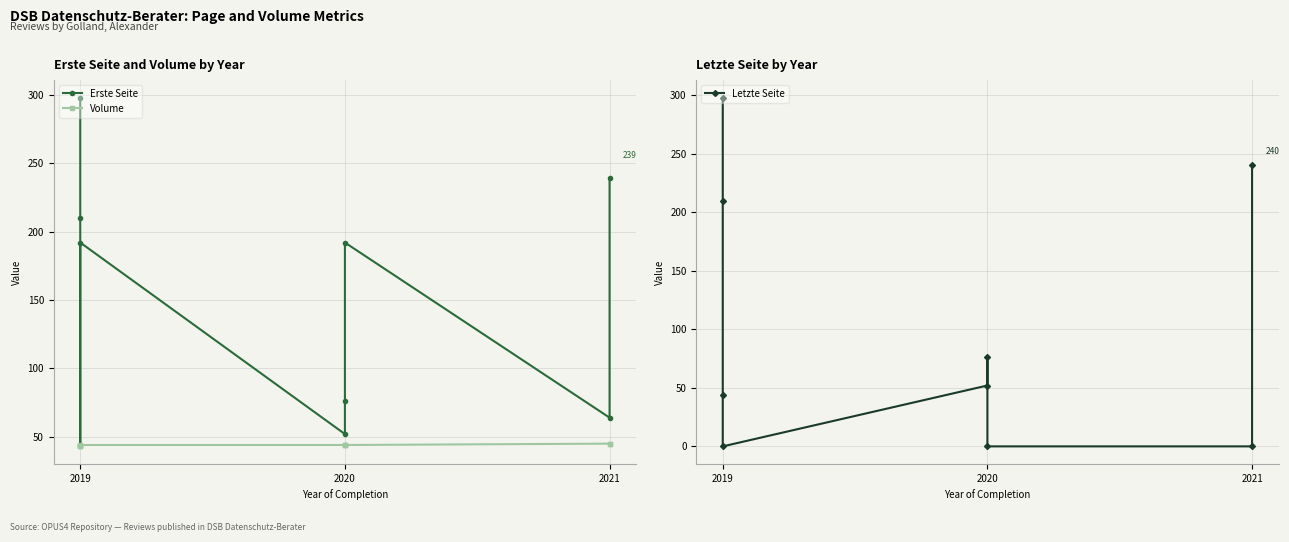

The Letzte Seite series shows 298 at 2019. True or false?

True